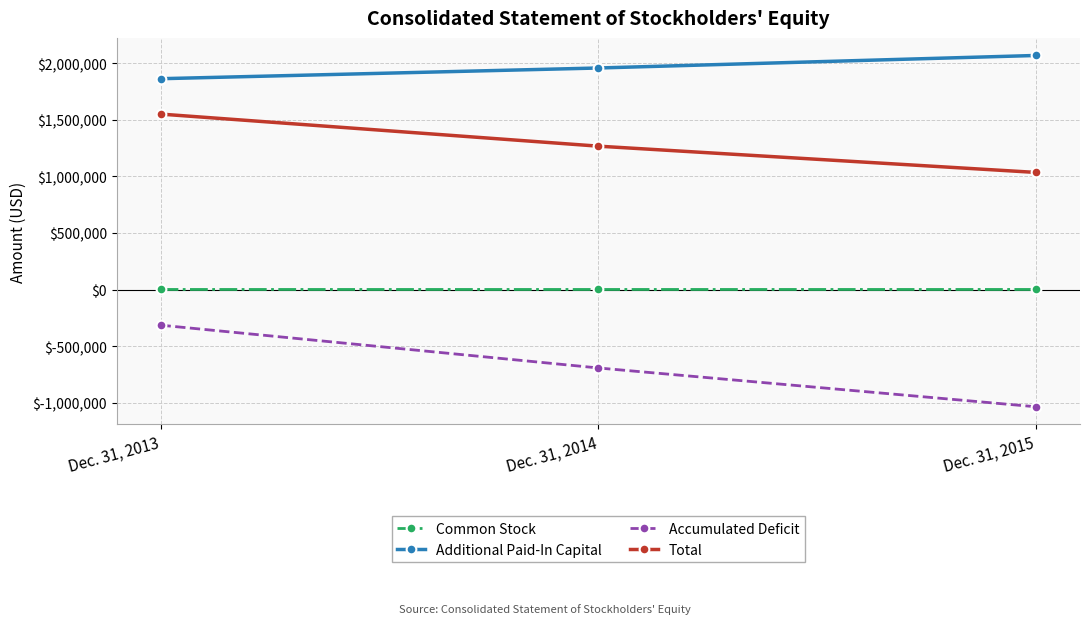

What is the difference between the maximum and minimum values in the Total series?

515537